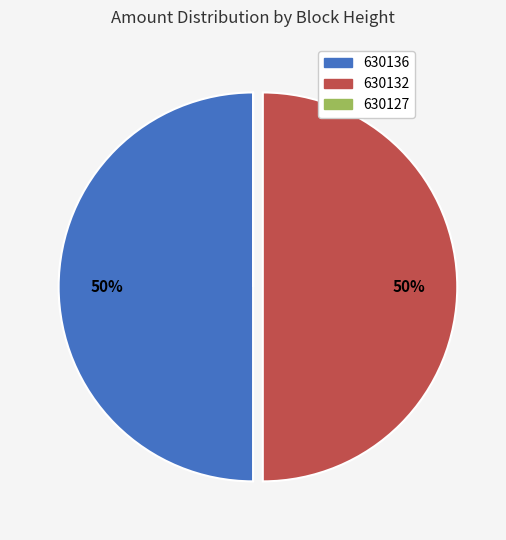

To the nearest percent, what is the combined percentage of 630136 and 630132?

100%